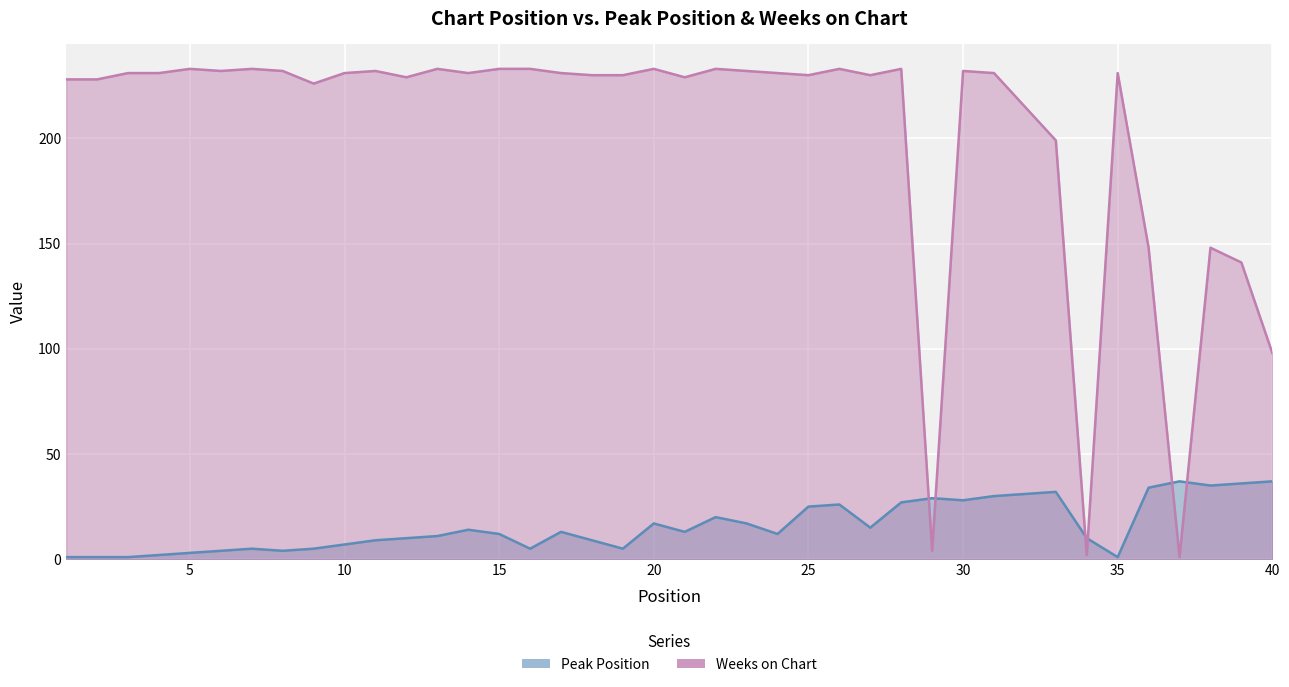

Which category has the lowest value in the Peak Position series?

1